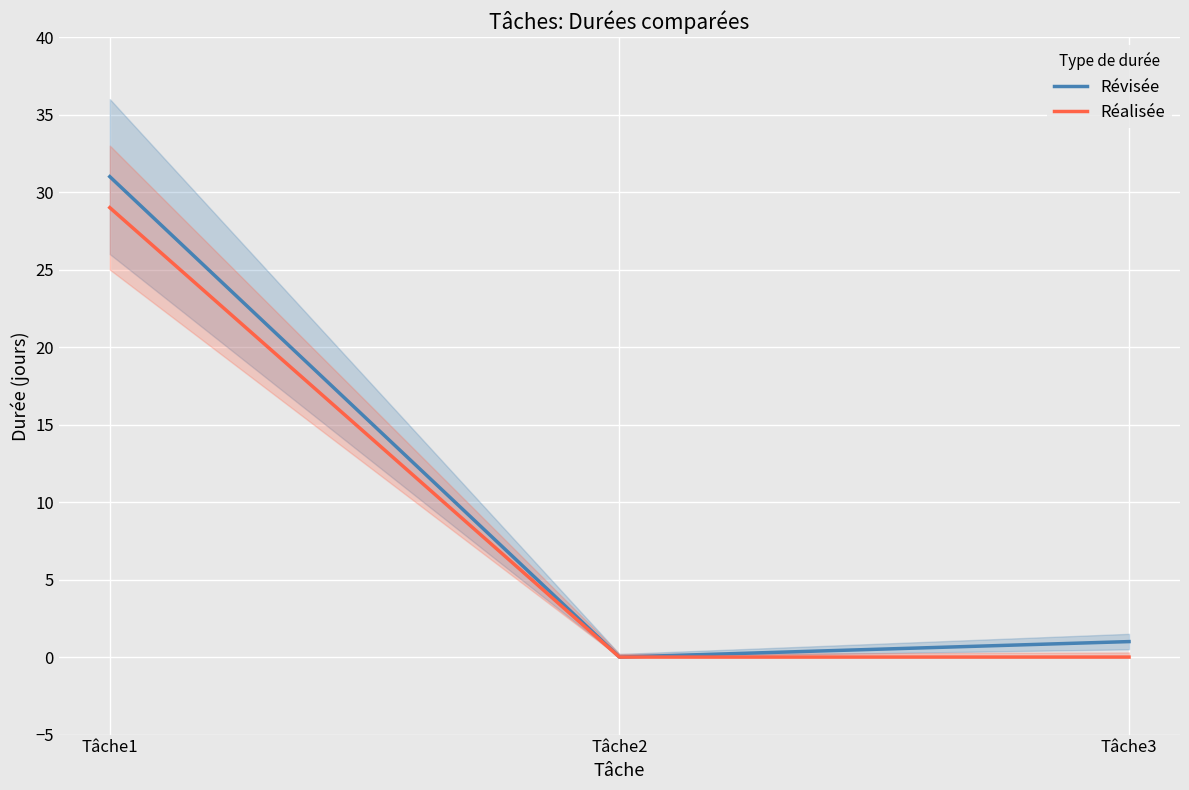

Reading left to right, list all the values displayed in this chart.

Révisée: 31	0	1
Réalisée: 29	0	0